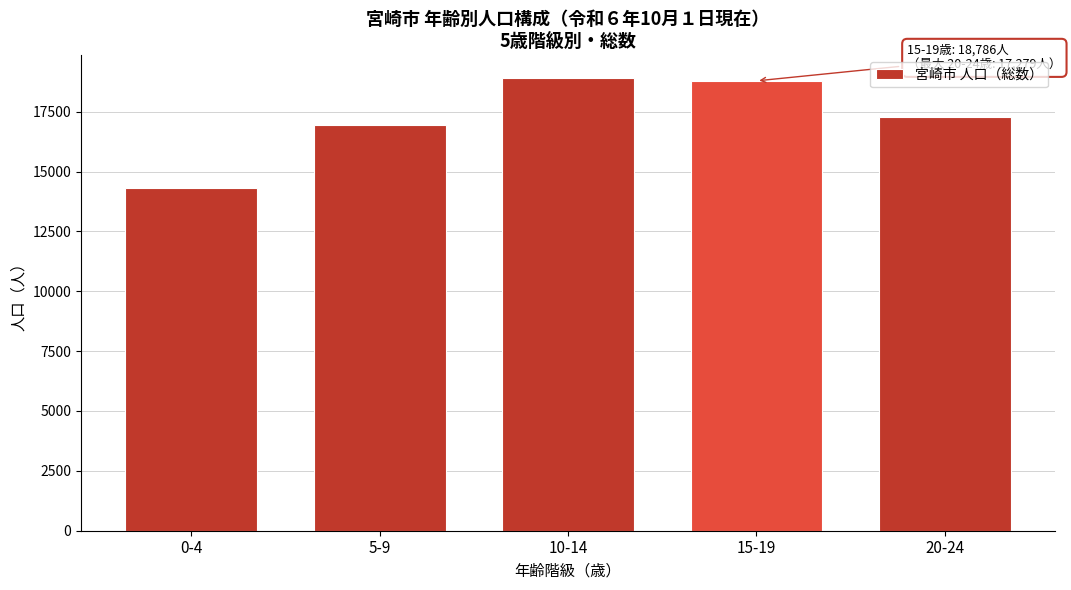

Reading left to right, transcribe all the data shown in this chart.

0-4=14315	5-9=16959	10-14=18907	15-19=18786	20-24=17279